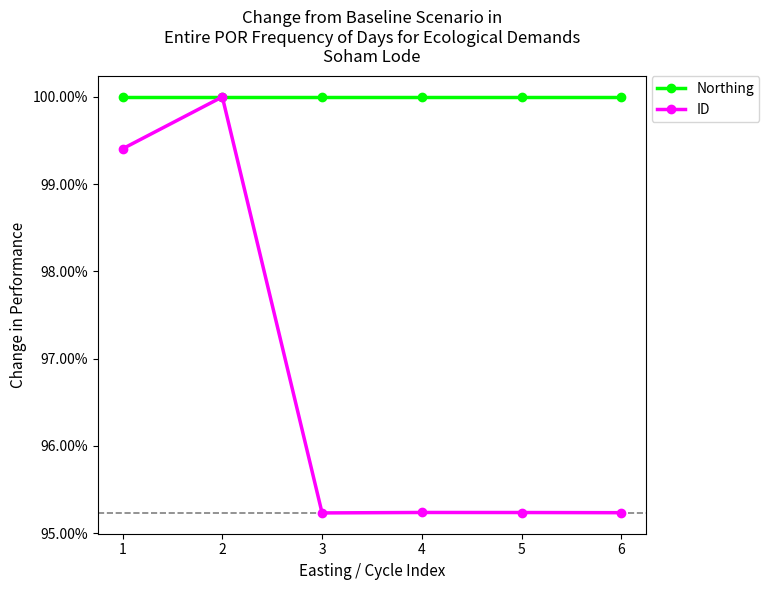

True or false: Northing has a value of 1.6 at 4.

False